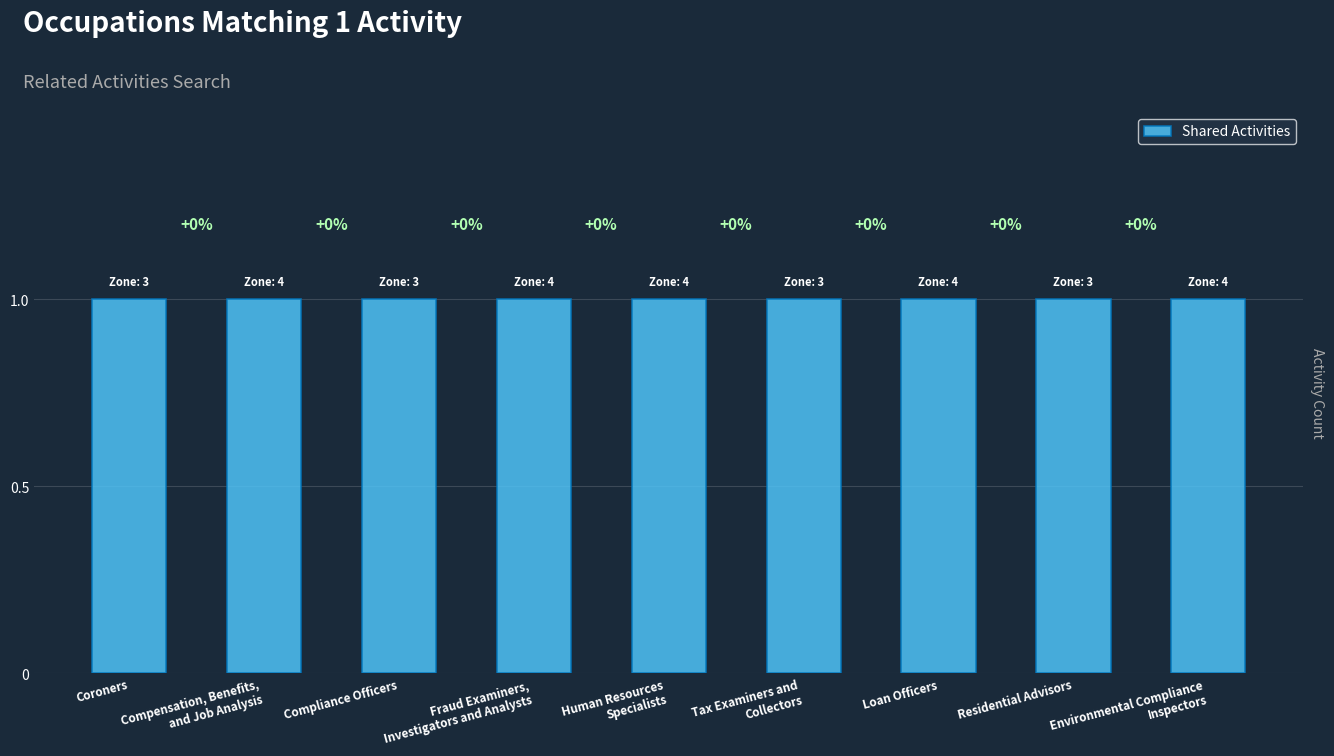

Which series changed the most between Compliance Officers and Tax Examiners and
Collectors?

Shared Activities